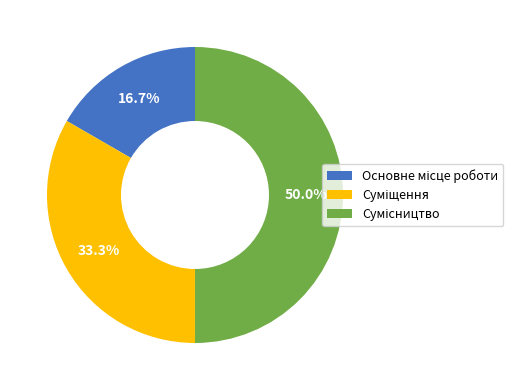

How many segments does this pie chart have?

3